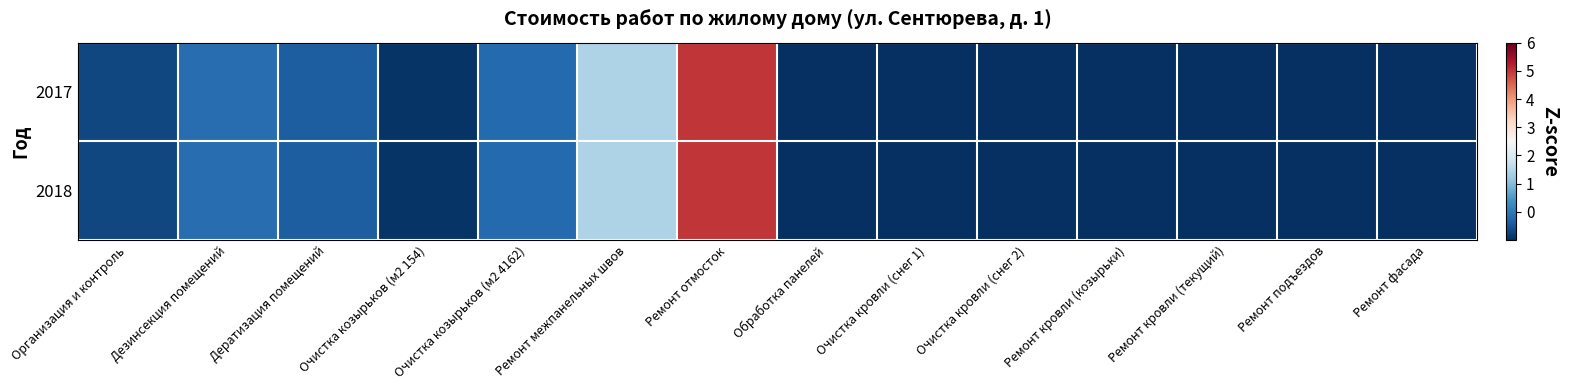

Rank the series at Дератизация помещений from lowest to highest value.

2017, 2018